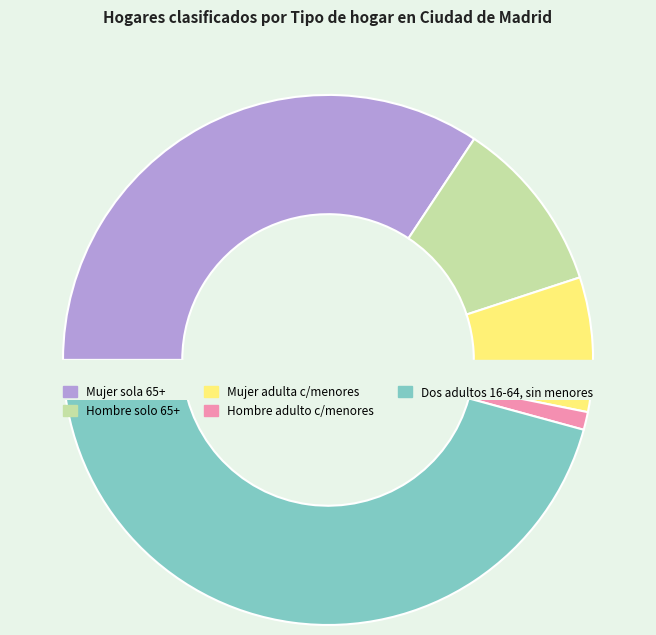

To the nearest percent, what is the difference between the Un hombre adulto con uno o más menores and Una mujer sola de 65 o más años slice percentages?

33%